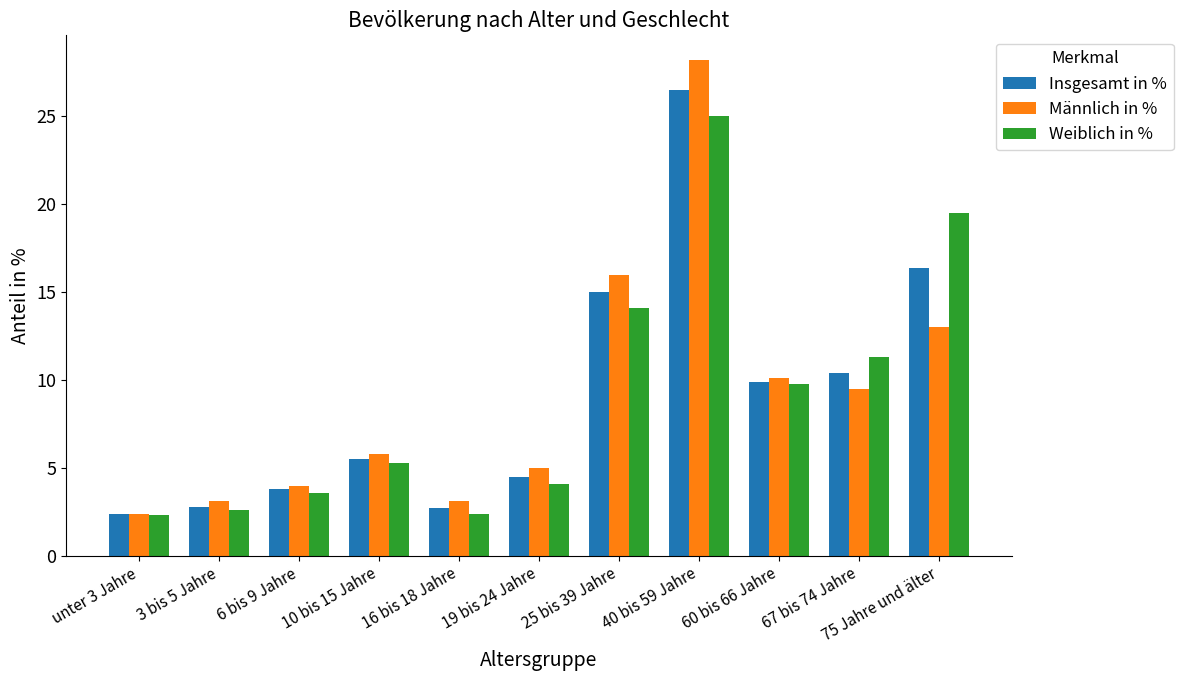

How many data points in Insgesamt in % are above 5?

6